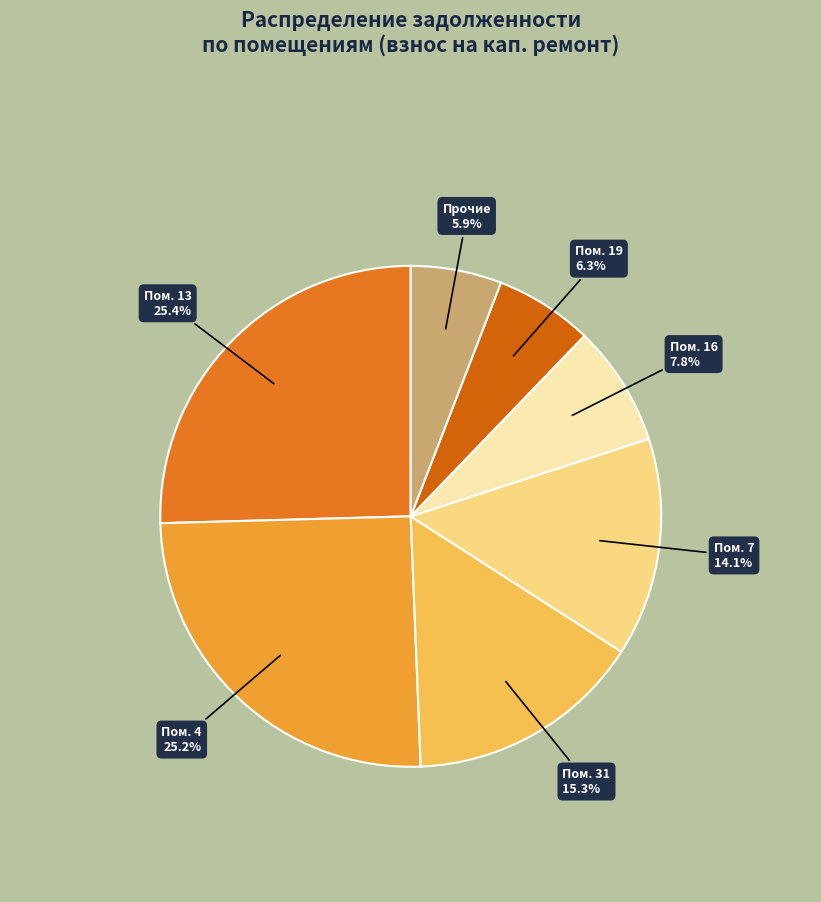

To the nearest percent, what is the average slice percentage?

14%